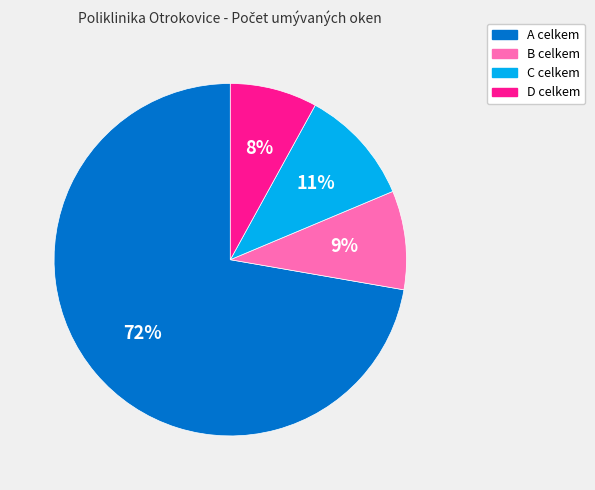

Which slice represents more than half of the pie?

A celkem